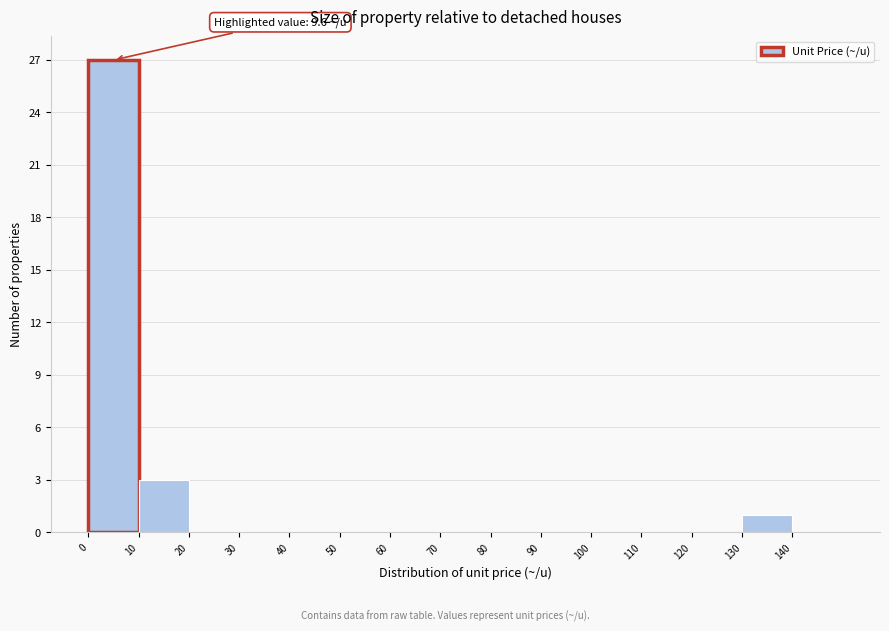

Which range on the x-axis has the tallest bar?

0 to 10